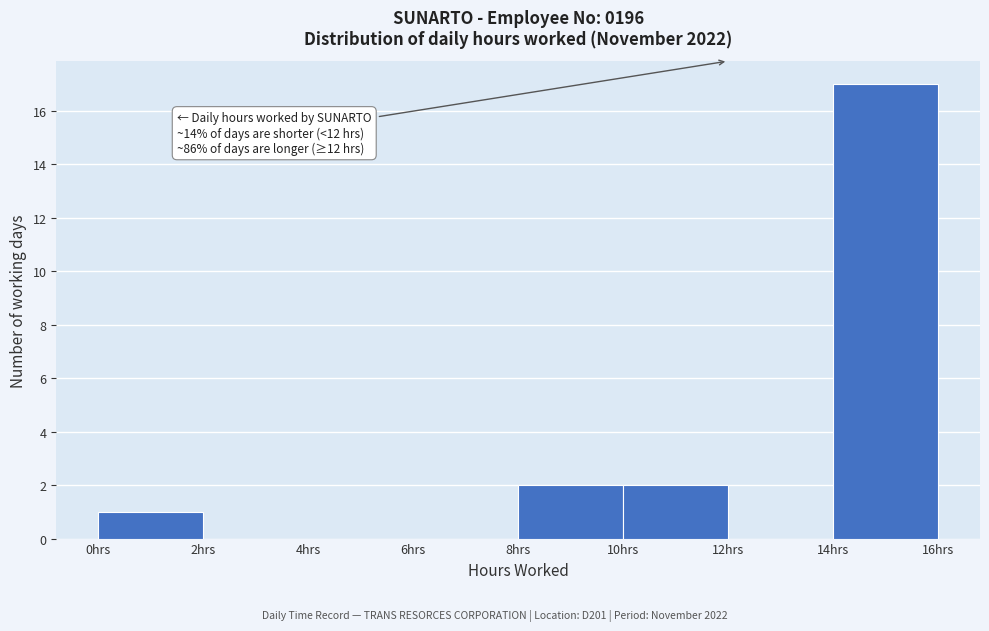

Which range on the x-axis has the tallest bar?

14 to 16